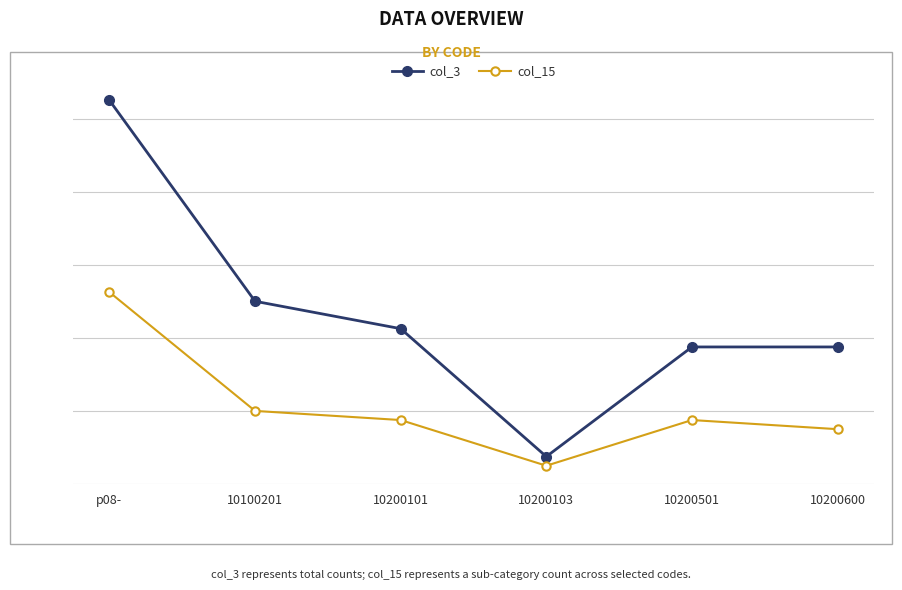

Is this an area chart (filled region under the line)?

No